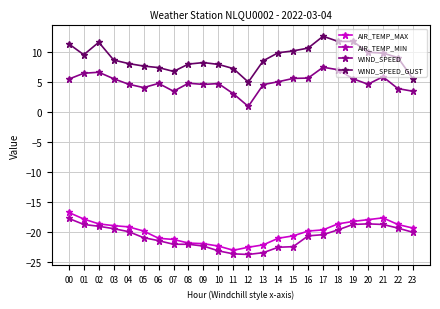

True or false: WIND_SPEED_GUST has a value of 3.4 at 05.

False